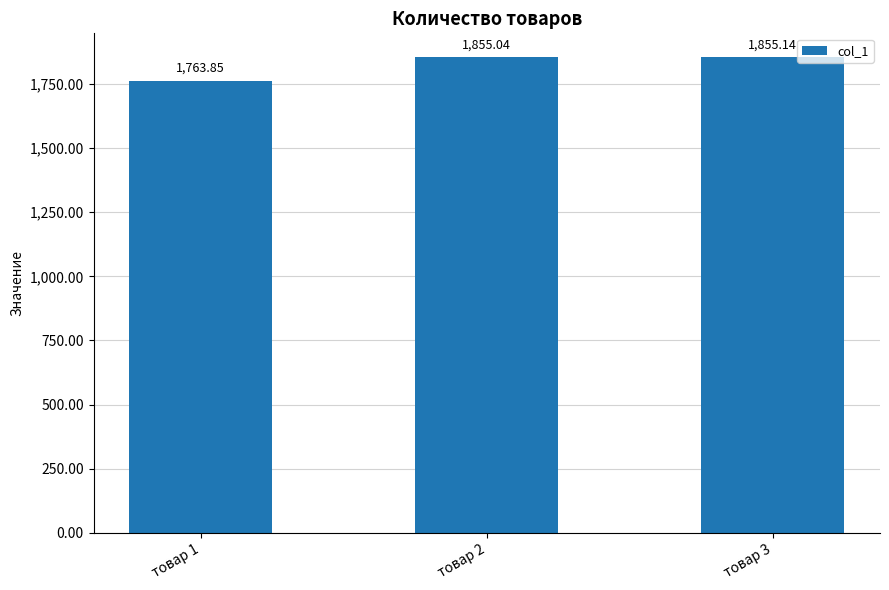

What is the difference between the maximum and minimum values?

91.3